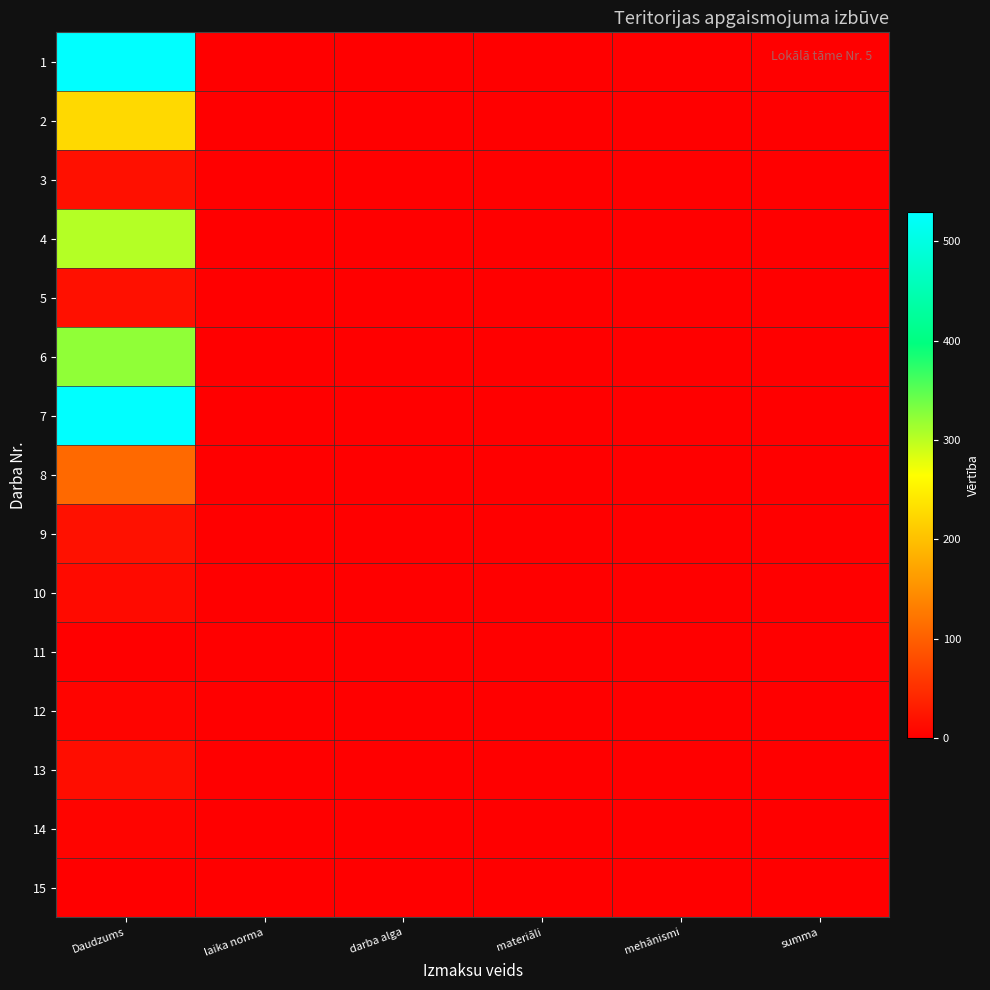

Reading right to left, list all the values displayed in this chart.

1: summa=0	mehānismi=0	materiāli=0	darba alga=0	laika norma=0	Daudzums=530
2: summa=0	mehānismi=0	materiāli=0	darba alga=0	laika norma=0	Daudzums=226
3: summa=0	mehānismi=0	materiāli=0	darba alga=0	laika norma=0	Daudzums=18
4: summa=0	mehānismi=0	materiāli=0	darba alga=0	laika norma=0	Daudzums=304
5: summa=0	mehānismi=0	materiāli=0	darba alga=0	laika norma=0	Daudzums=18
6: summa=0	mehānismi=0	materiāli=0	darba alga=0	laika norma=0	Daudzums=322
7: summa=0	mehānismi=0	materiāli=0	darba alga=0	laika norma=0	Daudzums=530
8: summa=0	mehānismi=0	materiāli=0	darba alga=0	laika norma=0	Daudzums=110
9: summa=0	mehānismi=0	materiāli=0	darba alga=0	laika norma=0	Daudzums=19
10: summa=0	mehānismi=0	materiāli=0	darba alga=0	laika norma=0	Daudzums=12
11: summa=0	mehānismi=0	materiāli=0	darba alga=0	laika norma=0	Daudzums=2
12: summa=0	mehānismi=0	materiāli=0	darba alga=0	laika norma=0	Daudzums=6
13: summa=0	mehānismi=0	materiāli=0	darba alga=0	laika norma=0	Daudzums=15
14: summa=0	mehānismi=0	materiāli=0	darba alga=0	laika norma=0	Daudzums=6
15: summa=0	mehānismi=0	materiāli=0	darba alga=0	laika norma=0	Daudzums=2